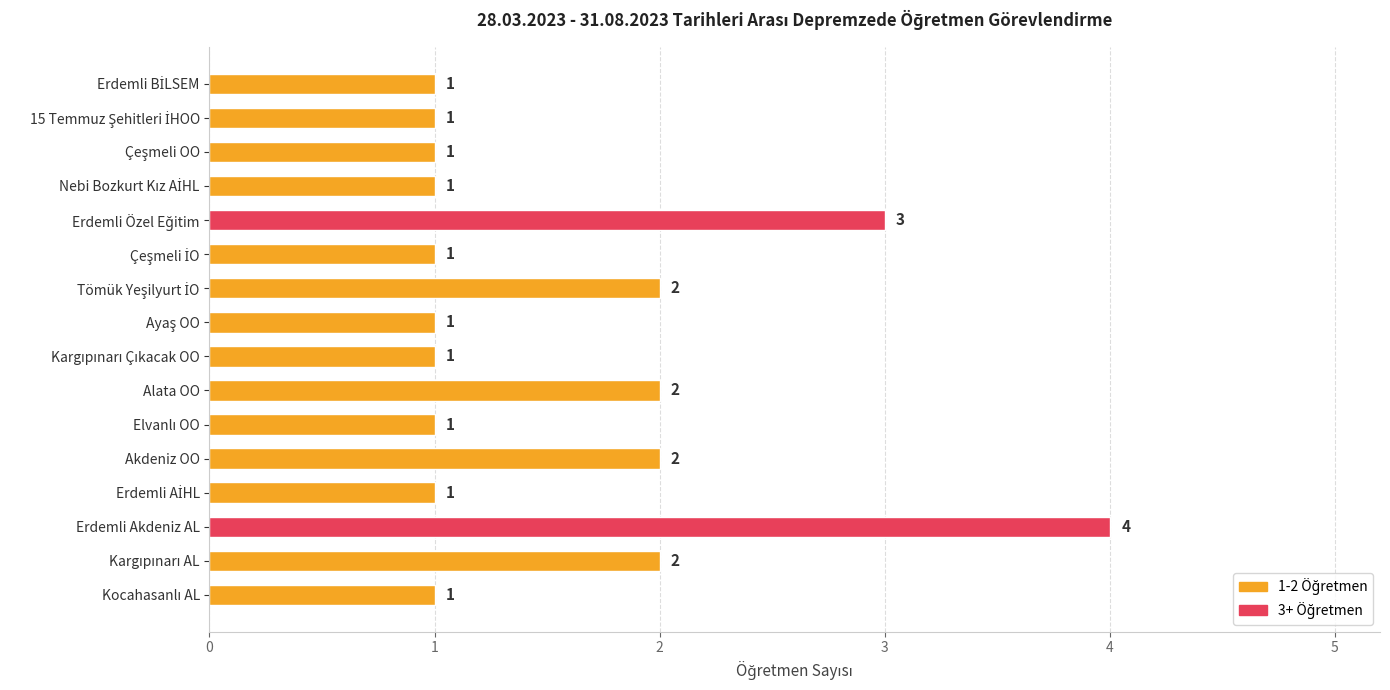

How many values are between 1 and 2?

14